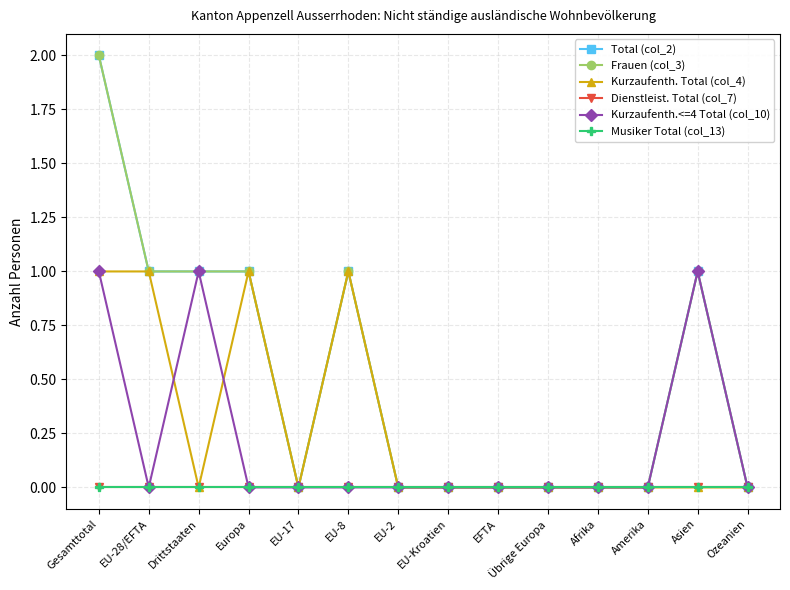

List the series in order of their peak value, lowest first.

Dienstleist. Total (col_7), Musiker Total (col_13), Kurzaufenth. Total (col_4), Kurzaufenth.<=4 Total (col_10), Total (col_2), Frauen (col_3)